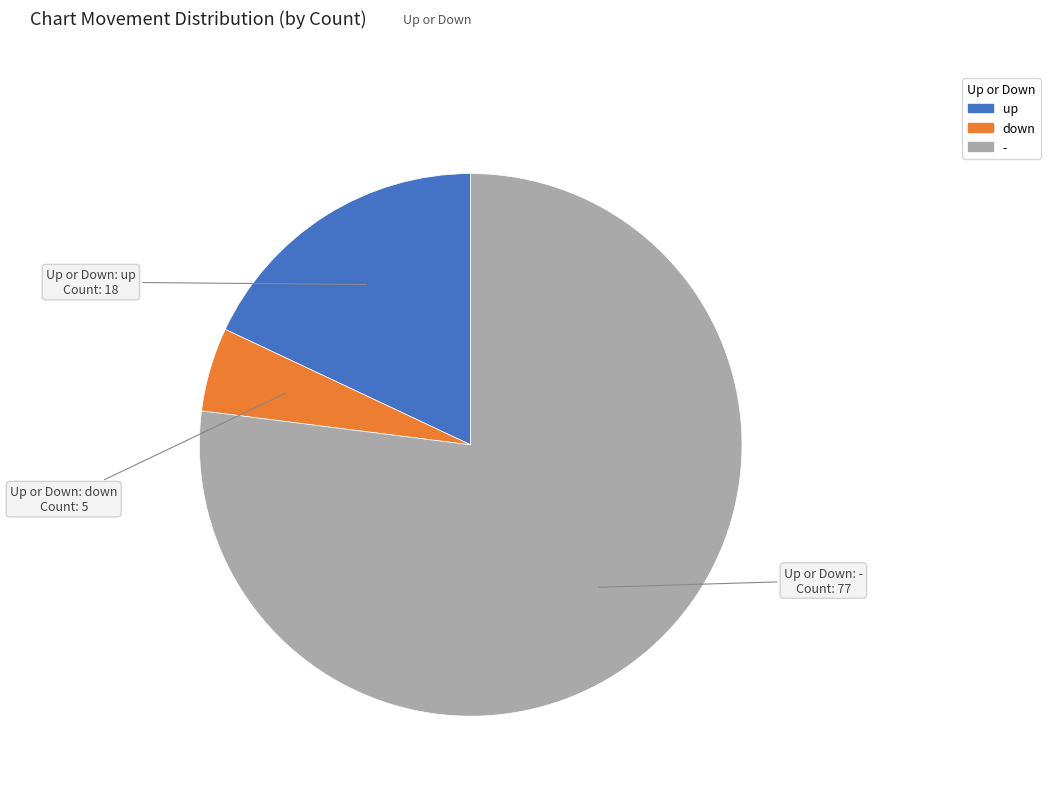

What is the largest slice in the pie chart?

-